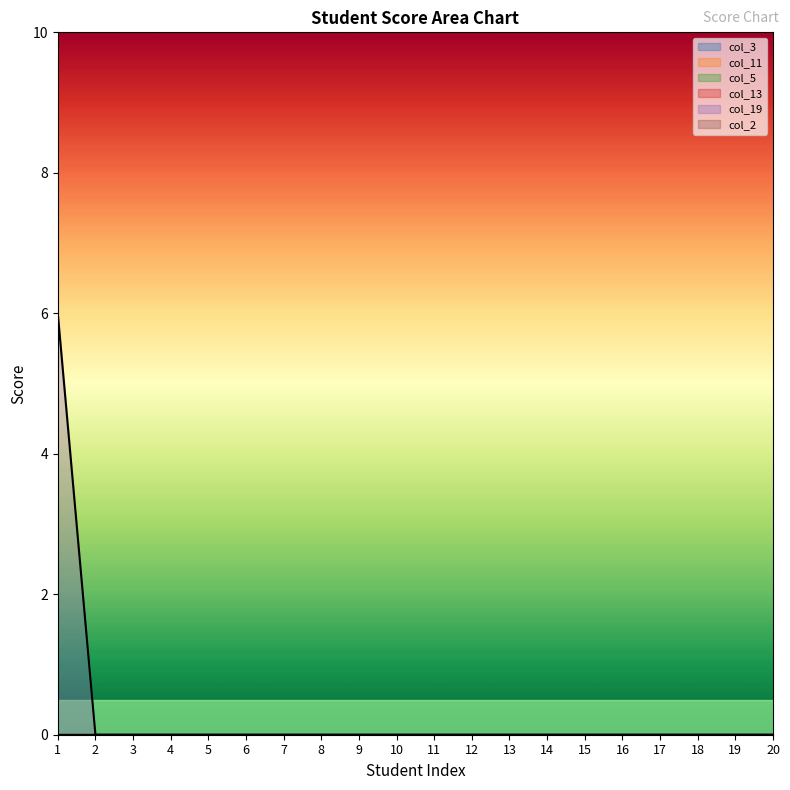

Which series has the widest spread of values?

col_19